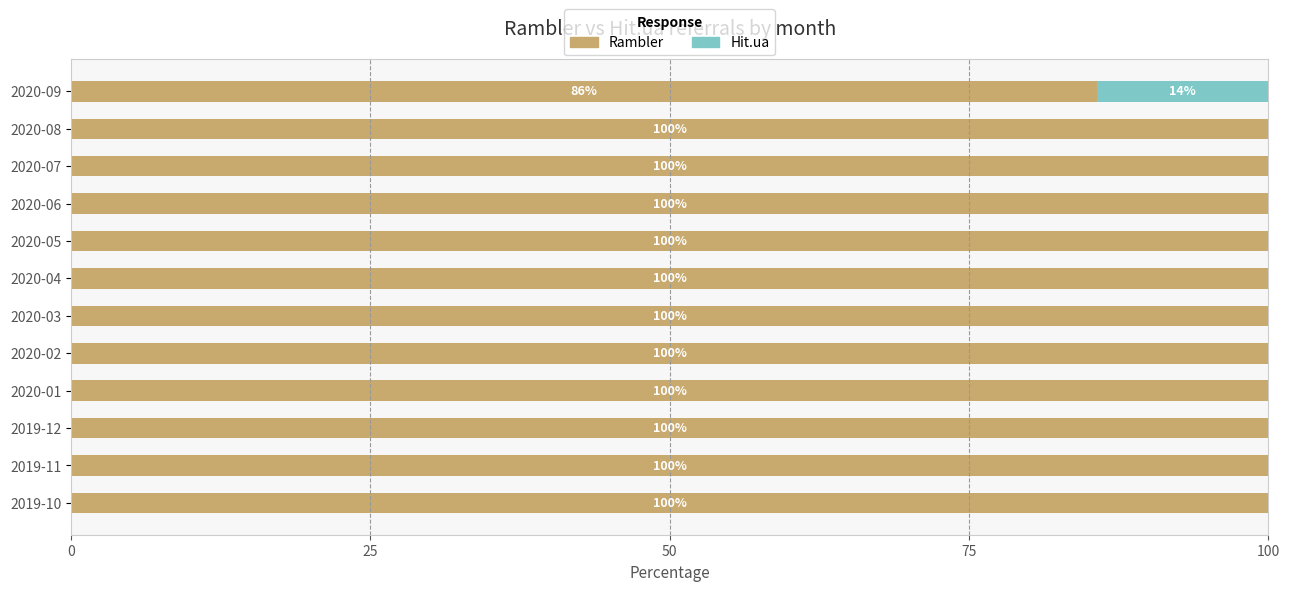

What is the highest value of the Rambler series?

100.0